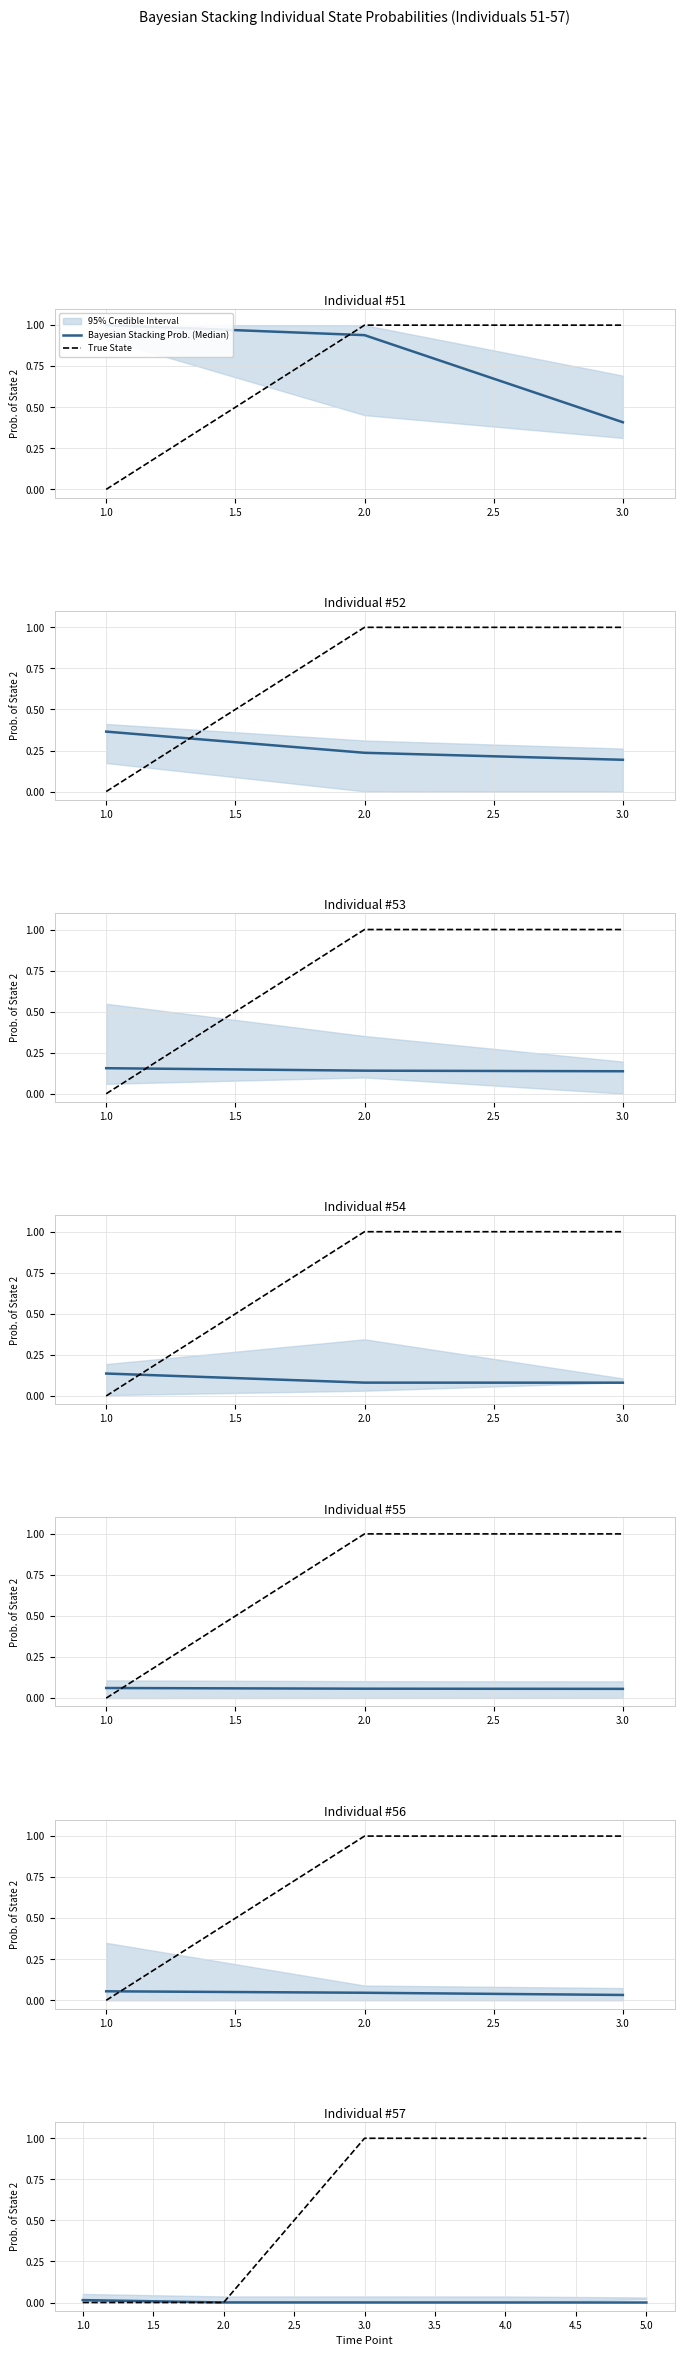

At 1.0, list the series in order from smallest to largest.

True State, Bayesian Stacking Prob. (Median)